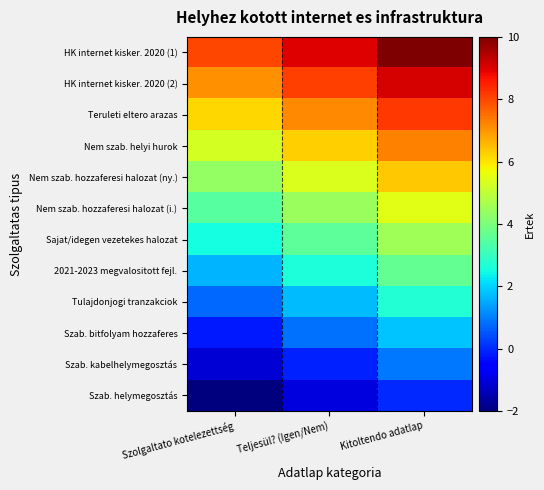

What is the difference between the highest and lowest values at Szolgaltato kotelezettség?

10.0